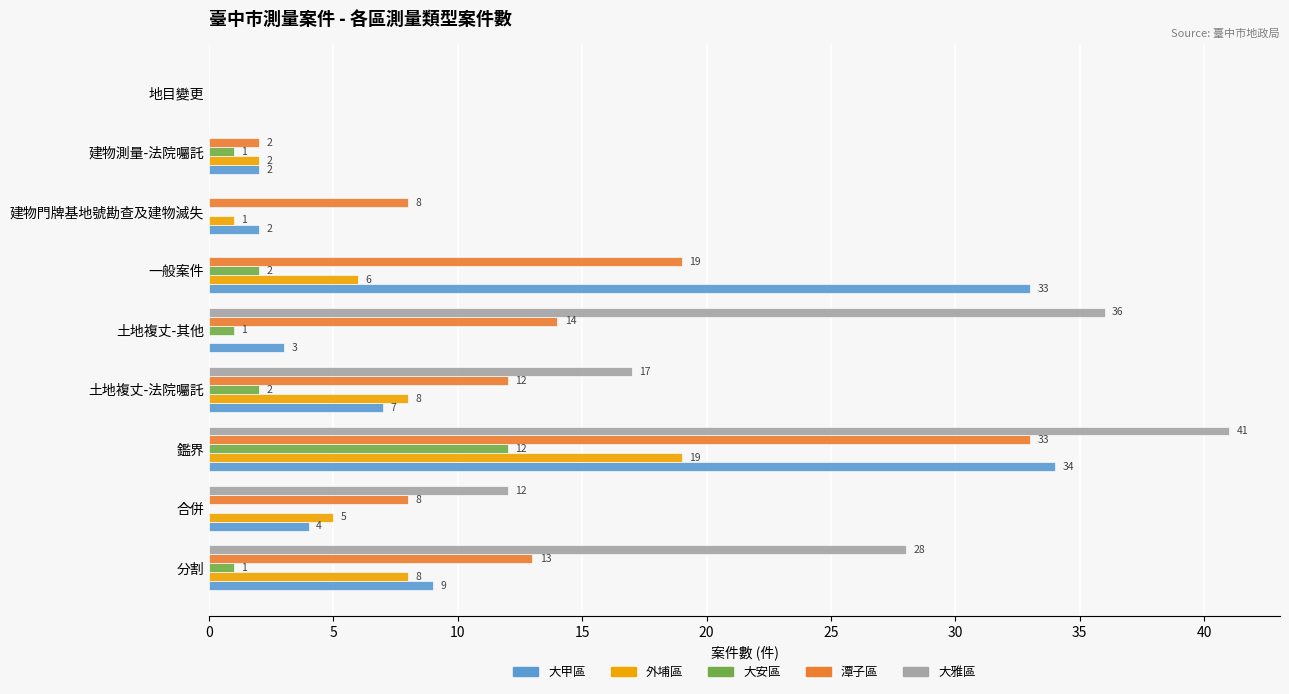

At which category is the sum across all series the highest?

鑑界